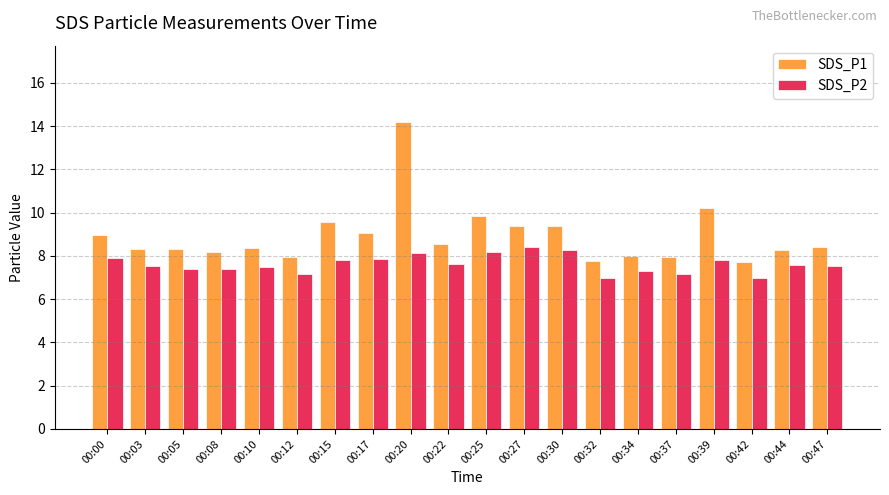

How many series are shown in this chart?

2